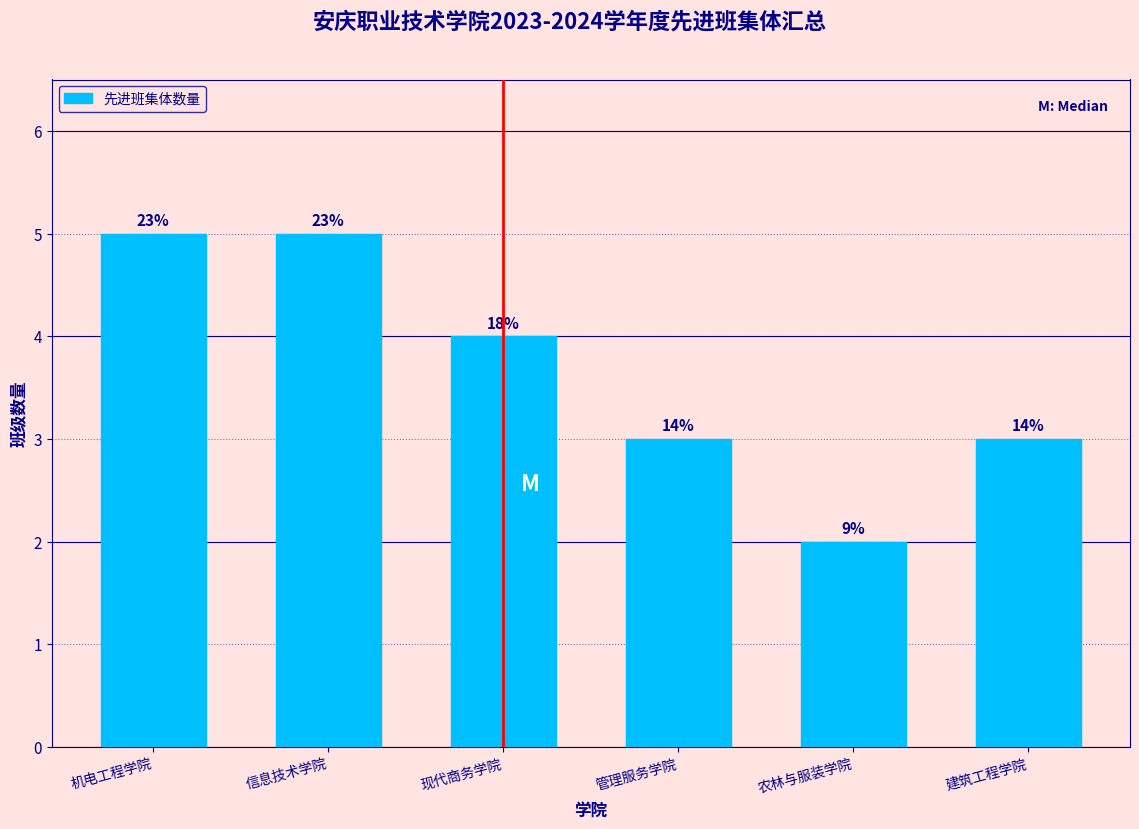

Does the chart contain any negative values?

No